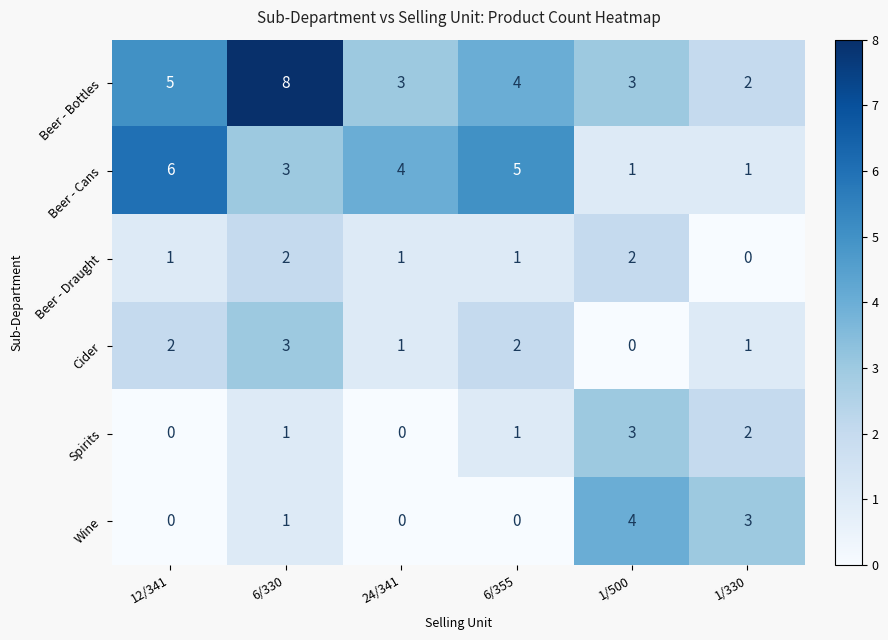

Is it true that Beer - Draught equals 0 at 1/330?

True